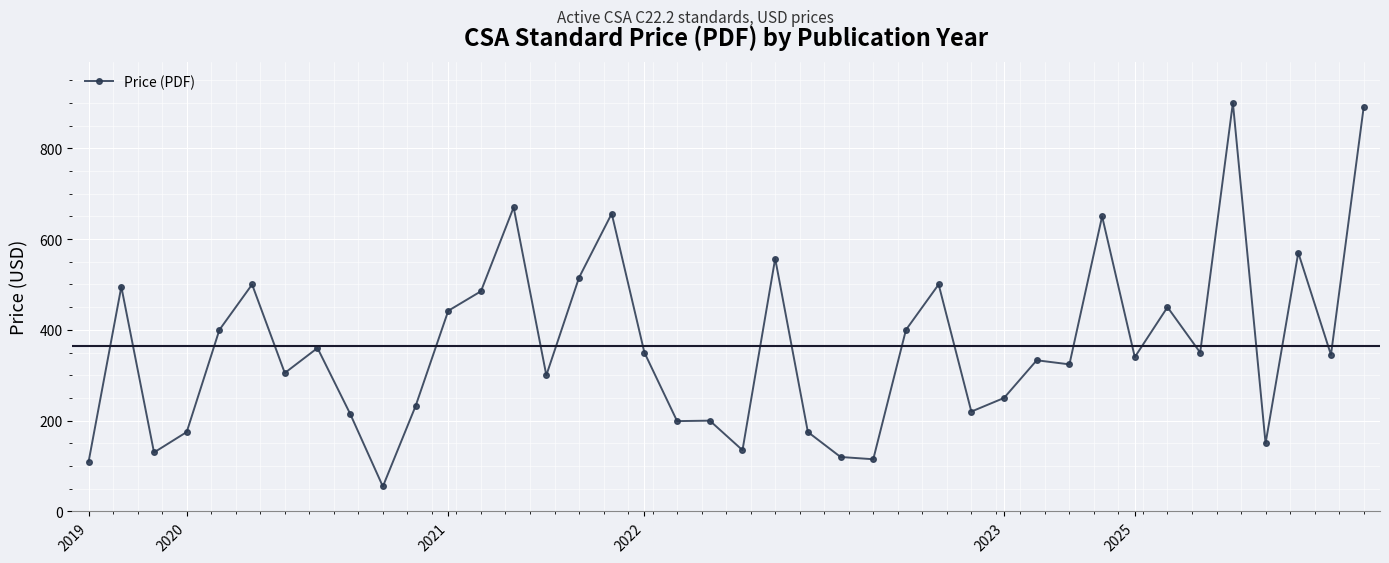

What is the maximum value shown in the chart?

900